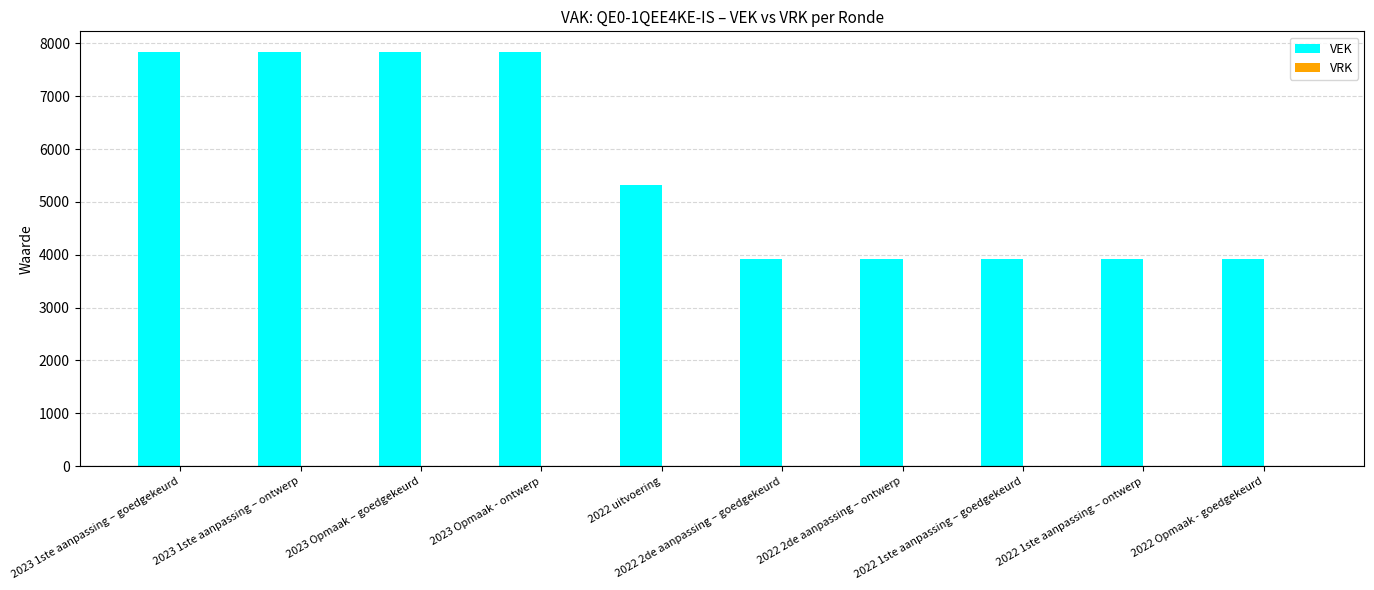

What position from the right is 2023 Opmaak - ontwerp?

7